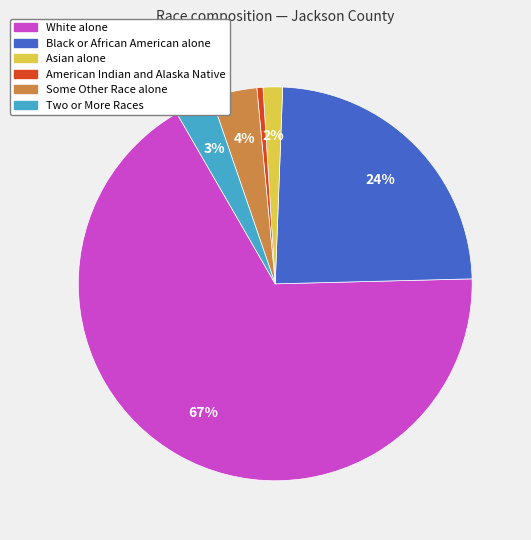

To the nearest percent, what portion does Asian alone represent?

2%